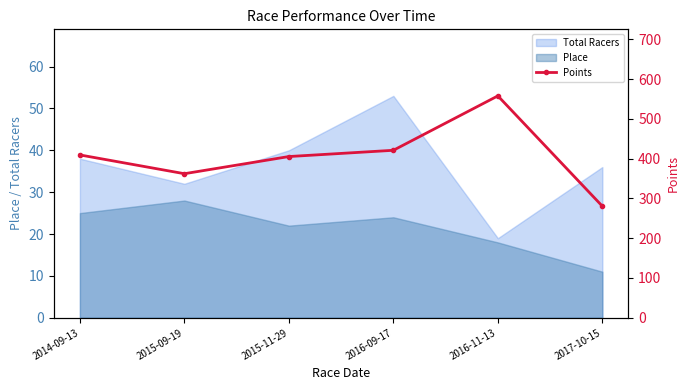

True or false: Total Racers has a value of 38 at 2014-09-13.

True